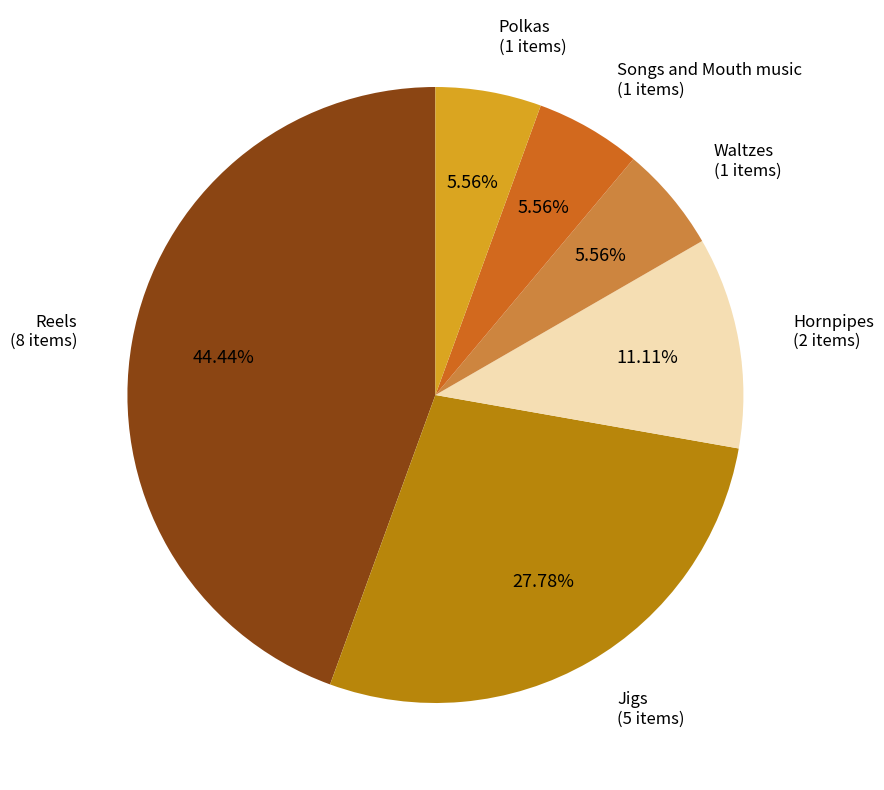

Is there a majority slice in this chart?

No